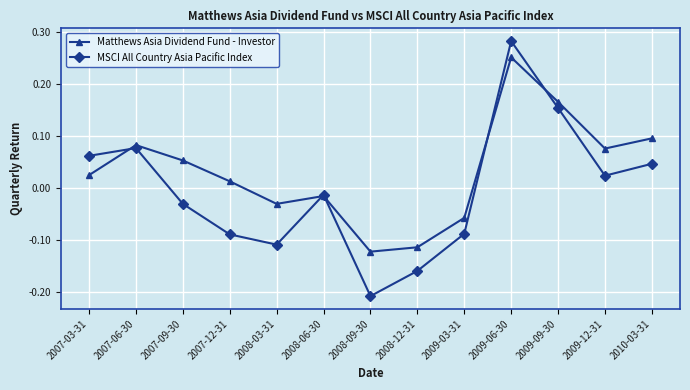

What position from the right is 2007-12-31?

10